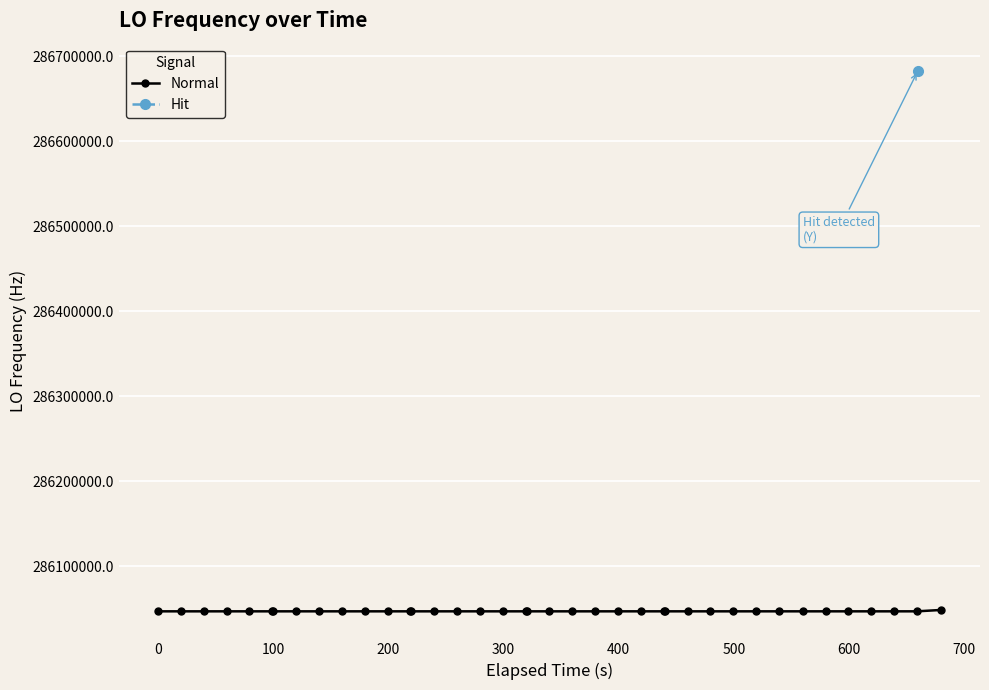

What is the difference between the maximum and minimum values?

1597.0